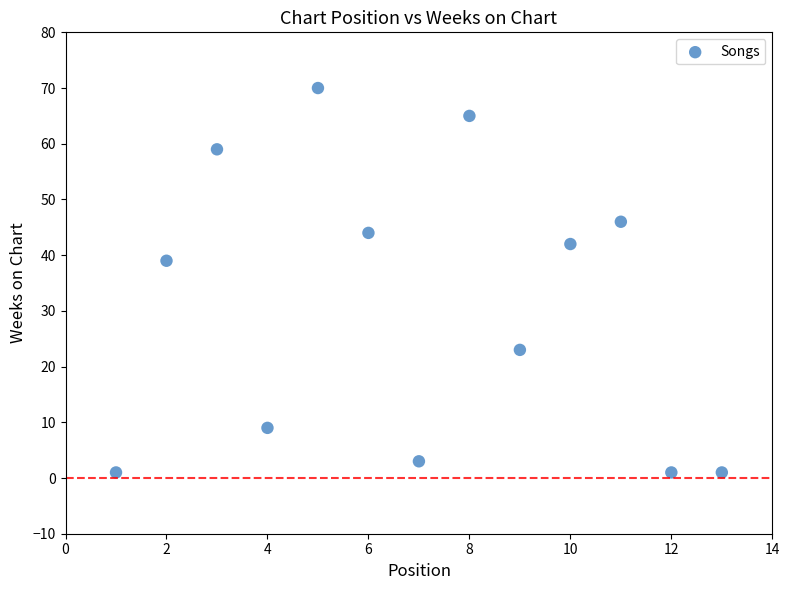

What is the range of X values (max minus min)?

12